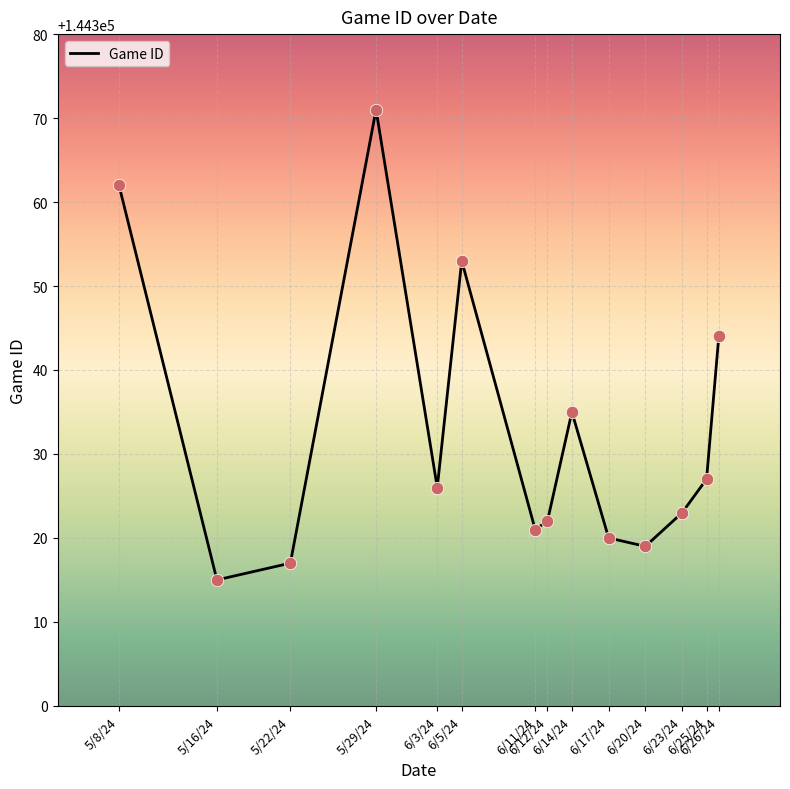

What is the ratio of the value at 5/8/24 to the value at 5/29/24?

1.0